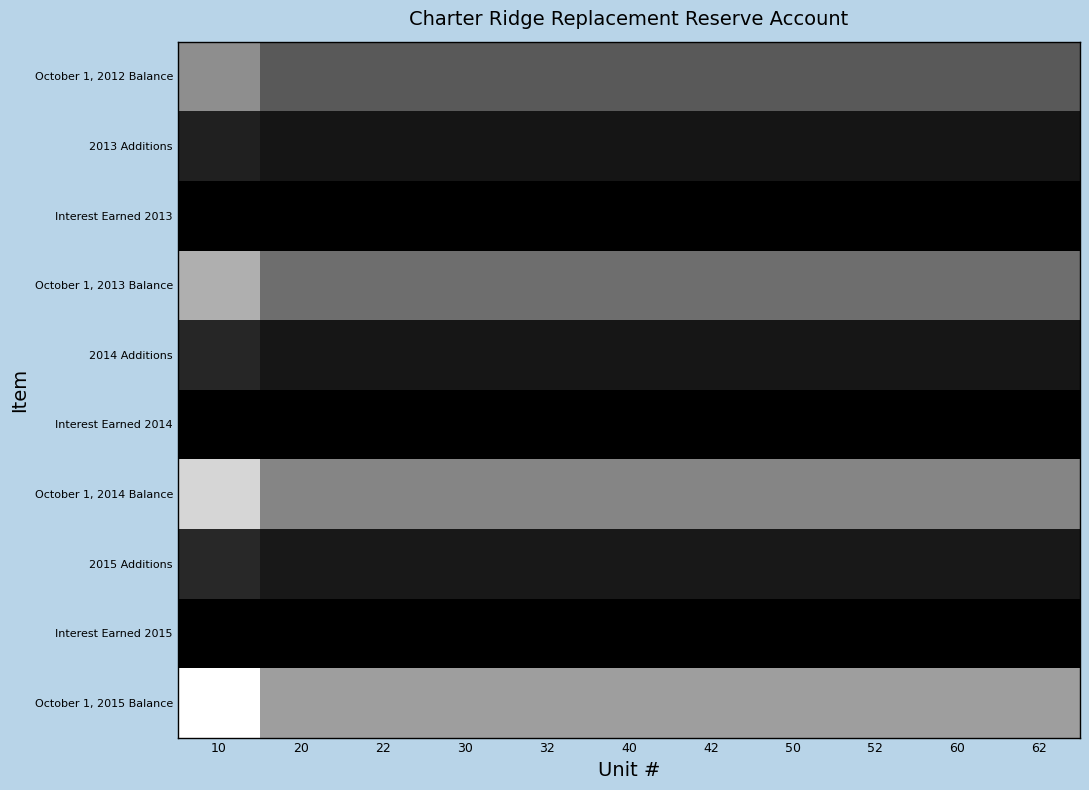

Which series has the largest total across all categories?

October 1, 2015 Balance